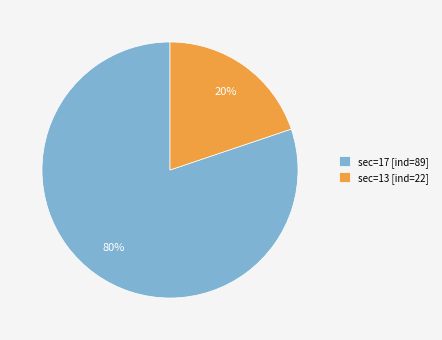

Which category accounts for the majority?

sec=17 [ind=89]